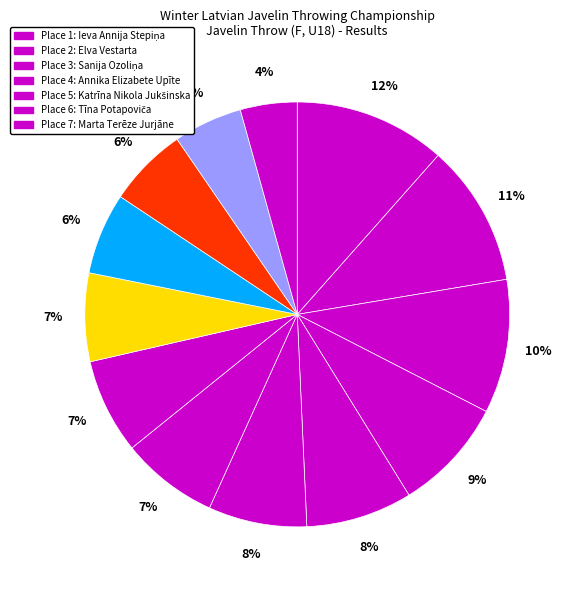

How many slices are in this pie chart?

13